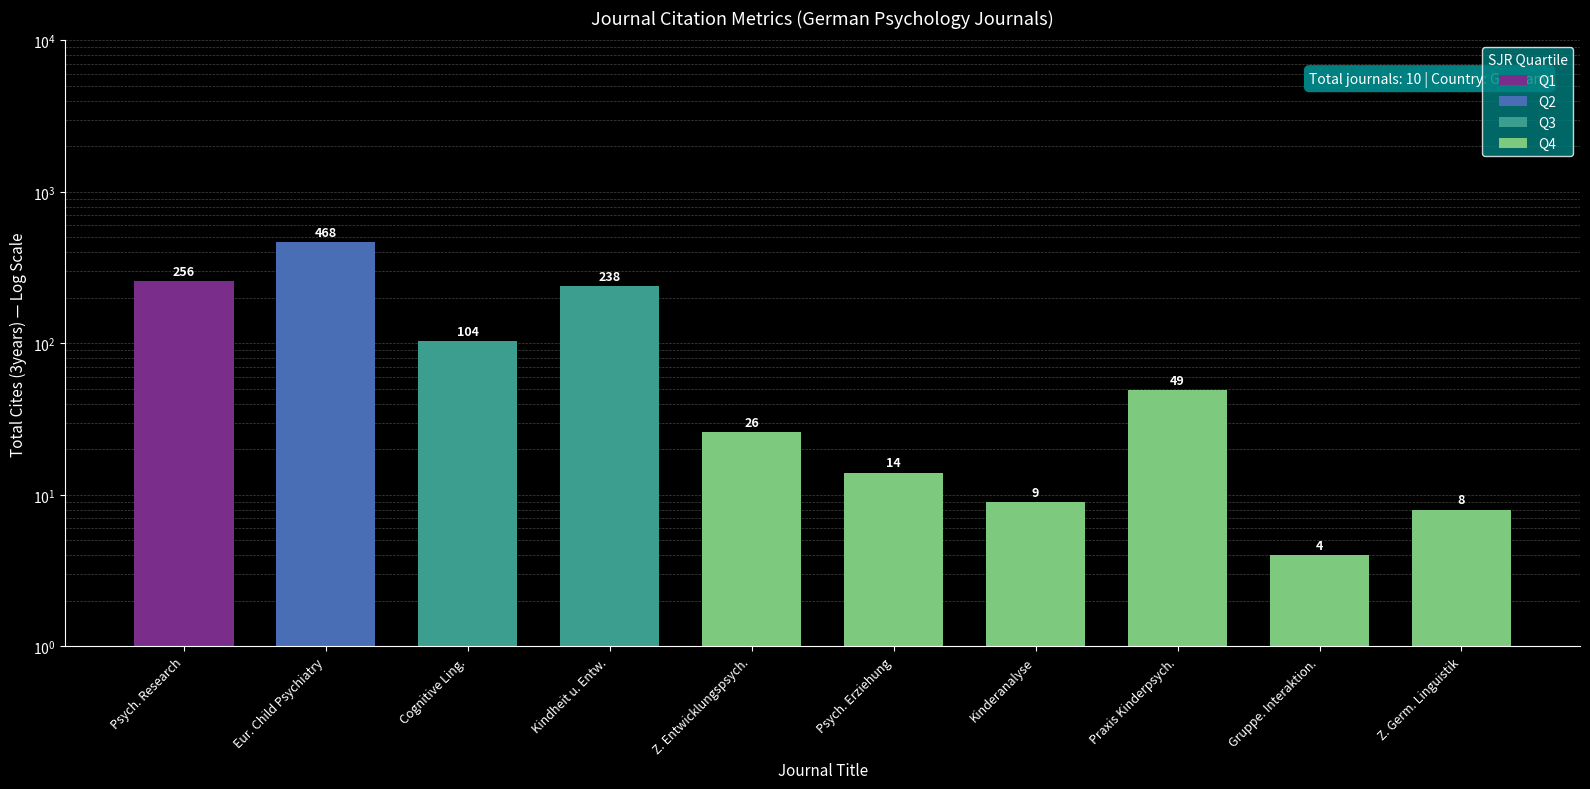

Reading left to right, list all the values displayed in this chart.

256	468	104	238	26	14	9	49	4	8